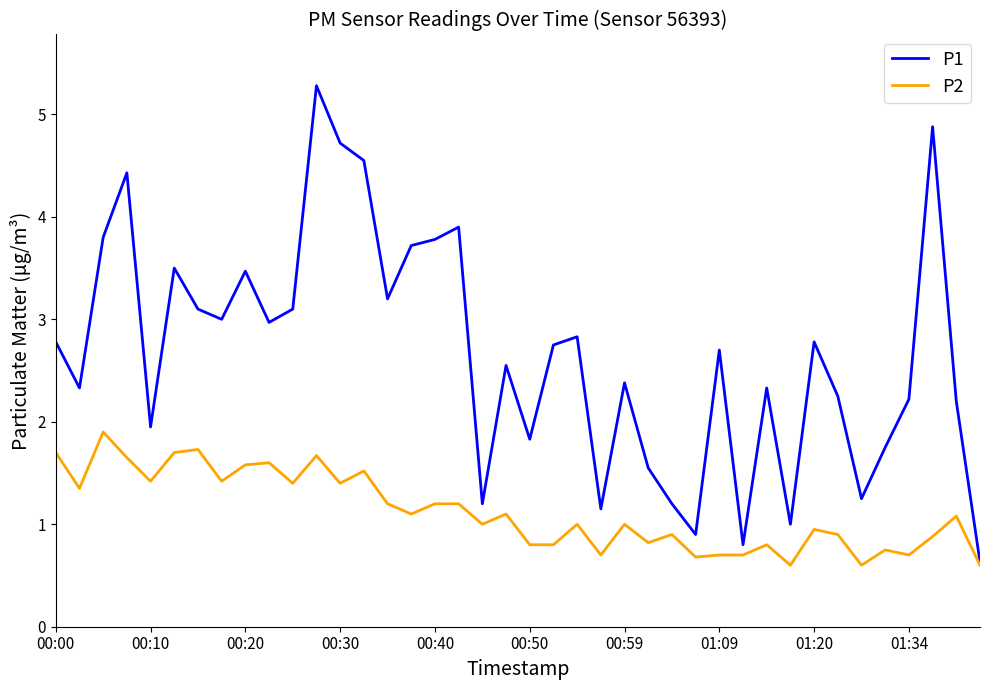

Which series has the largest total across all categories?

P1